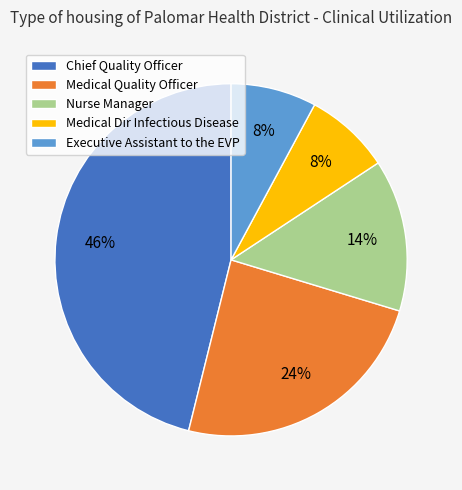

Is it true that Medical Dir Infectious Disease is 19% of the pie?

False